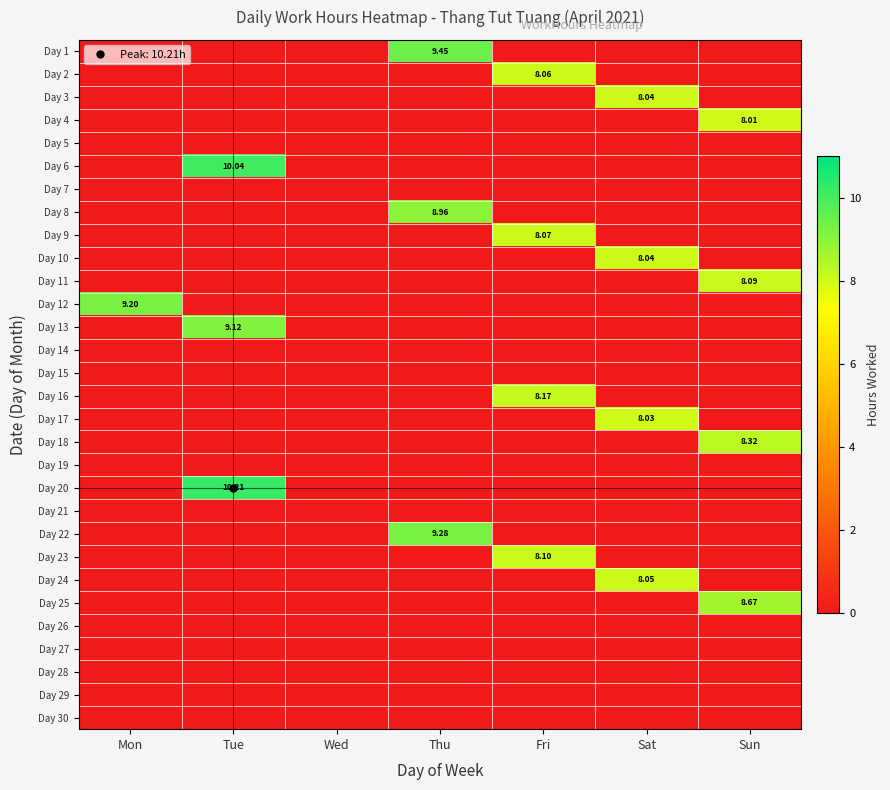

Which series has the largest range (max minus min)?

Day 20